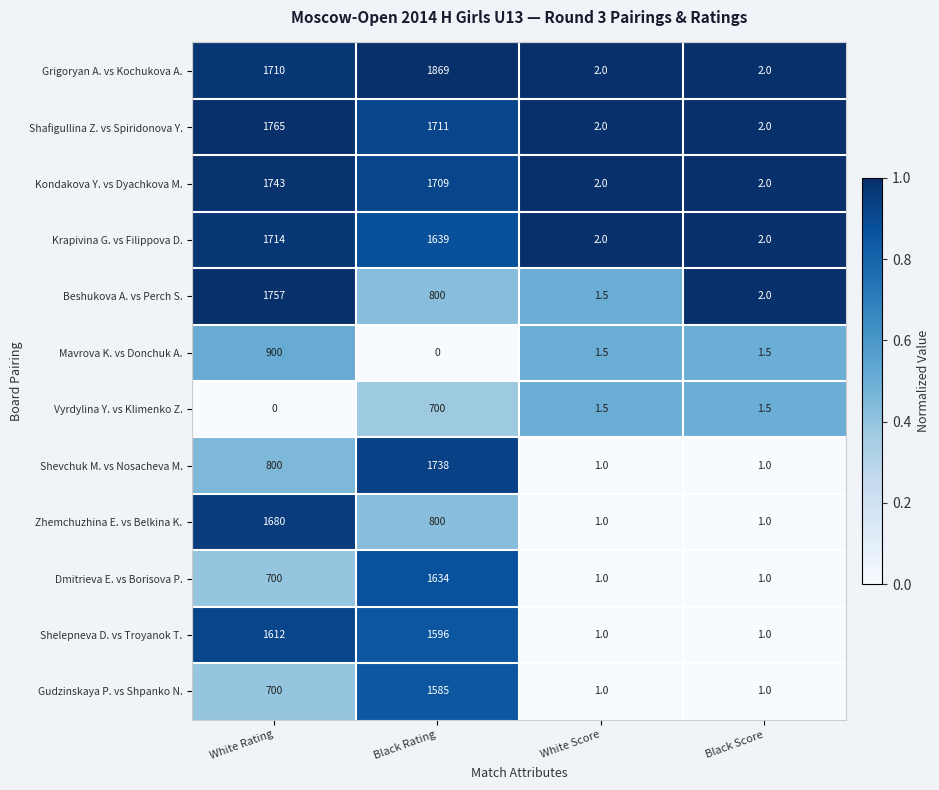

Between Black Rating and White Score, which series saw the biggest shift?

Grigoryan A. vs Kochukova A.